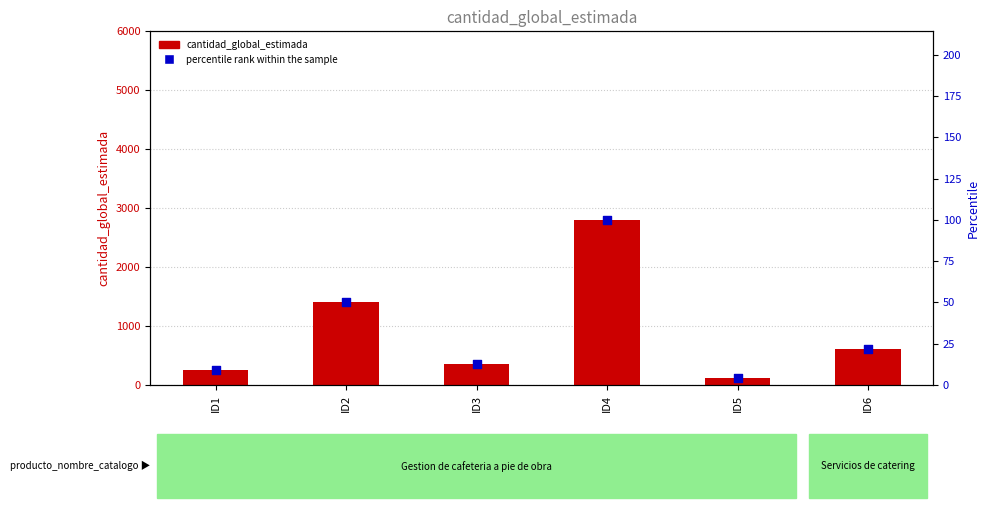

What are all the series names shown in the legend?

cantidad_global_estimada, percentile rank within the sample